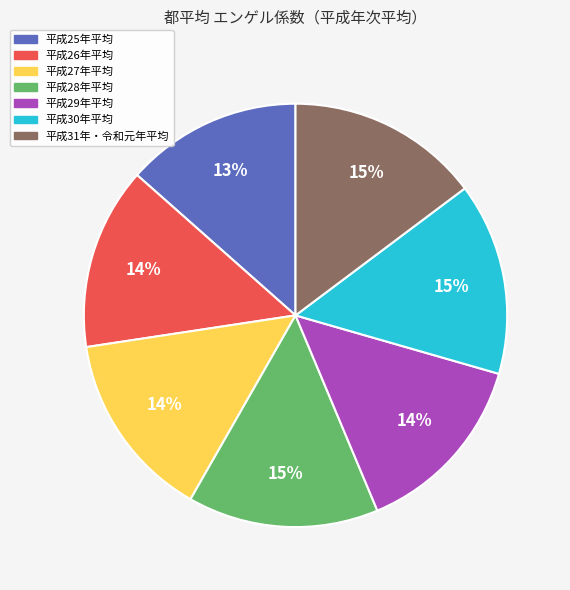

True or false: 平成29年平均 accounts for 14% of the total.

True